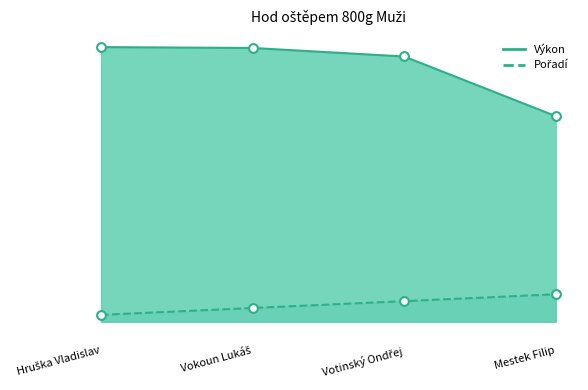

At how many categories does at least one series exceed 28?

4